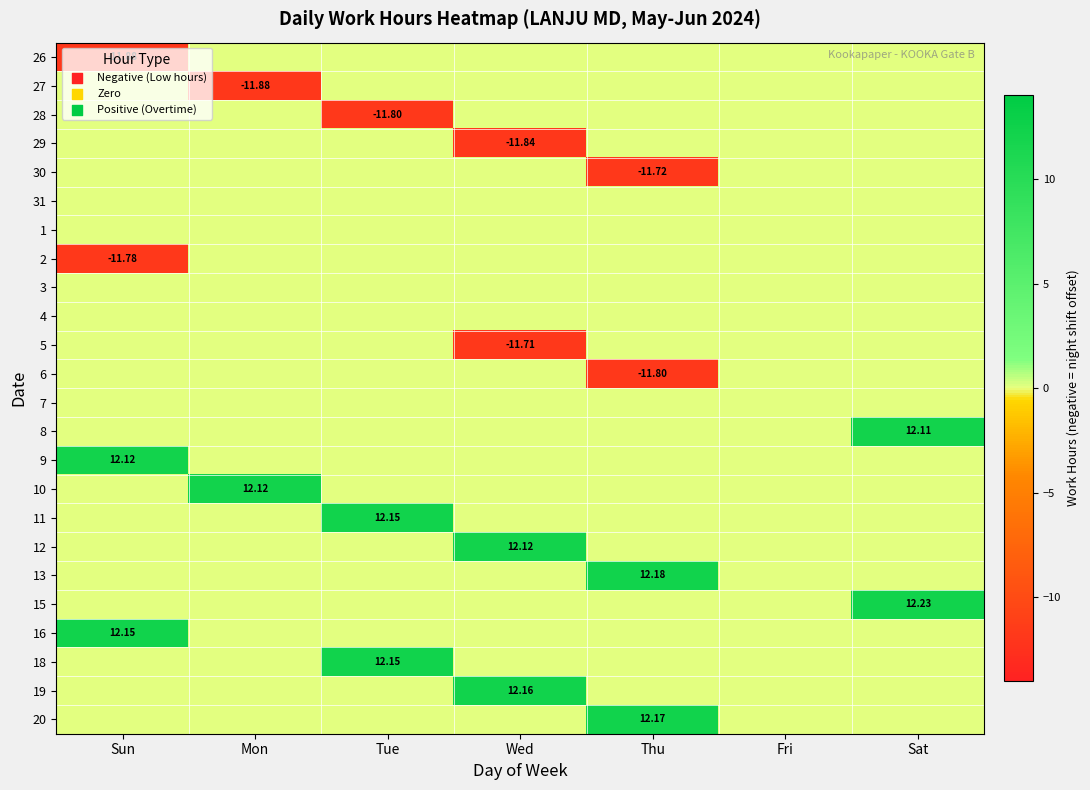

Is it true that 13 equals 0.0 at Sun?

True